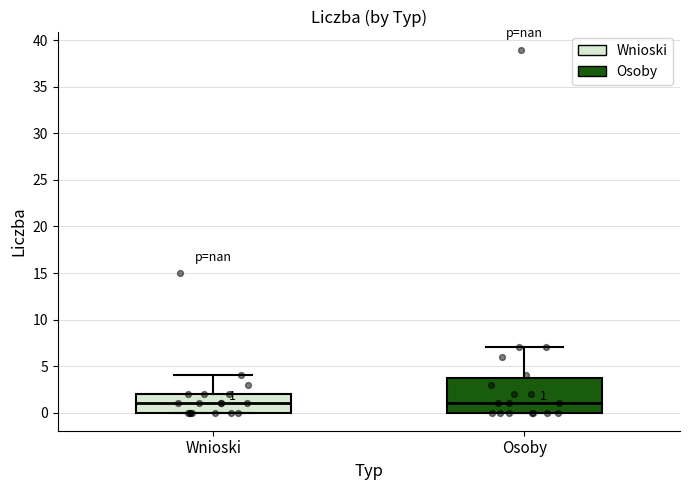

Comparing the boxes themselves (not the whiskers), which one is the tallest?

Osoby